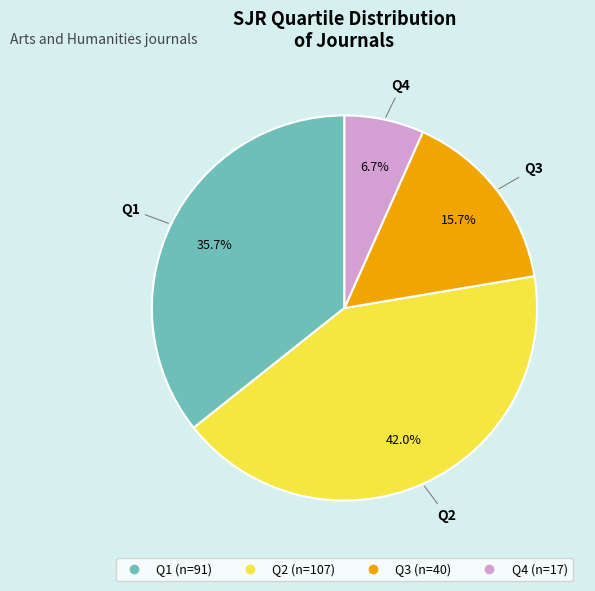

To the nearest percent, what is the difference between the Q1 and Q2 slice percentages?

6%